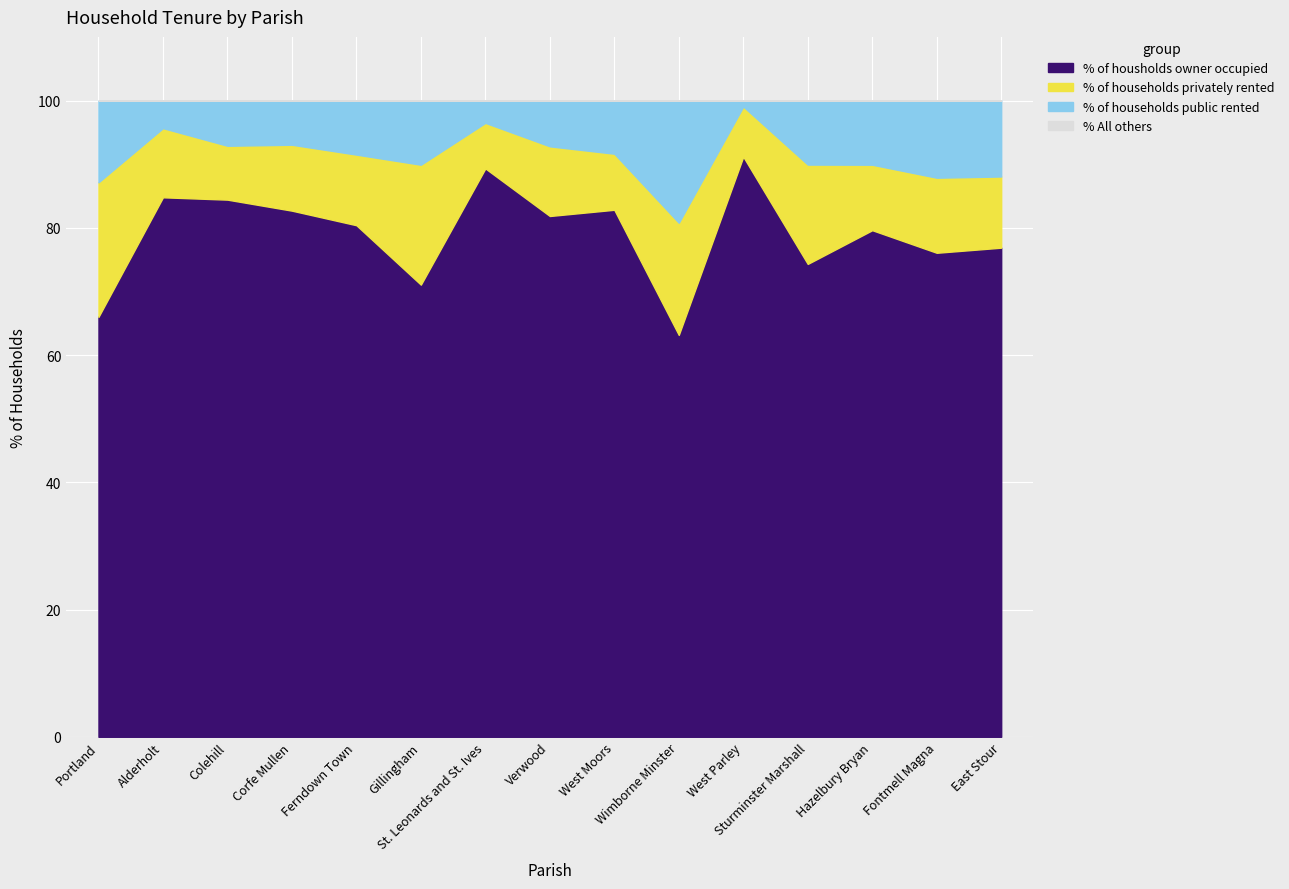

Rank the series by their maximum value, from lowest to highest.

% All others, % of households public rented, % of households privately rented, % of housholds owner occupied